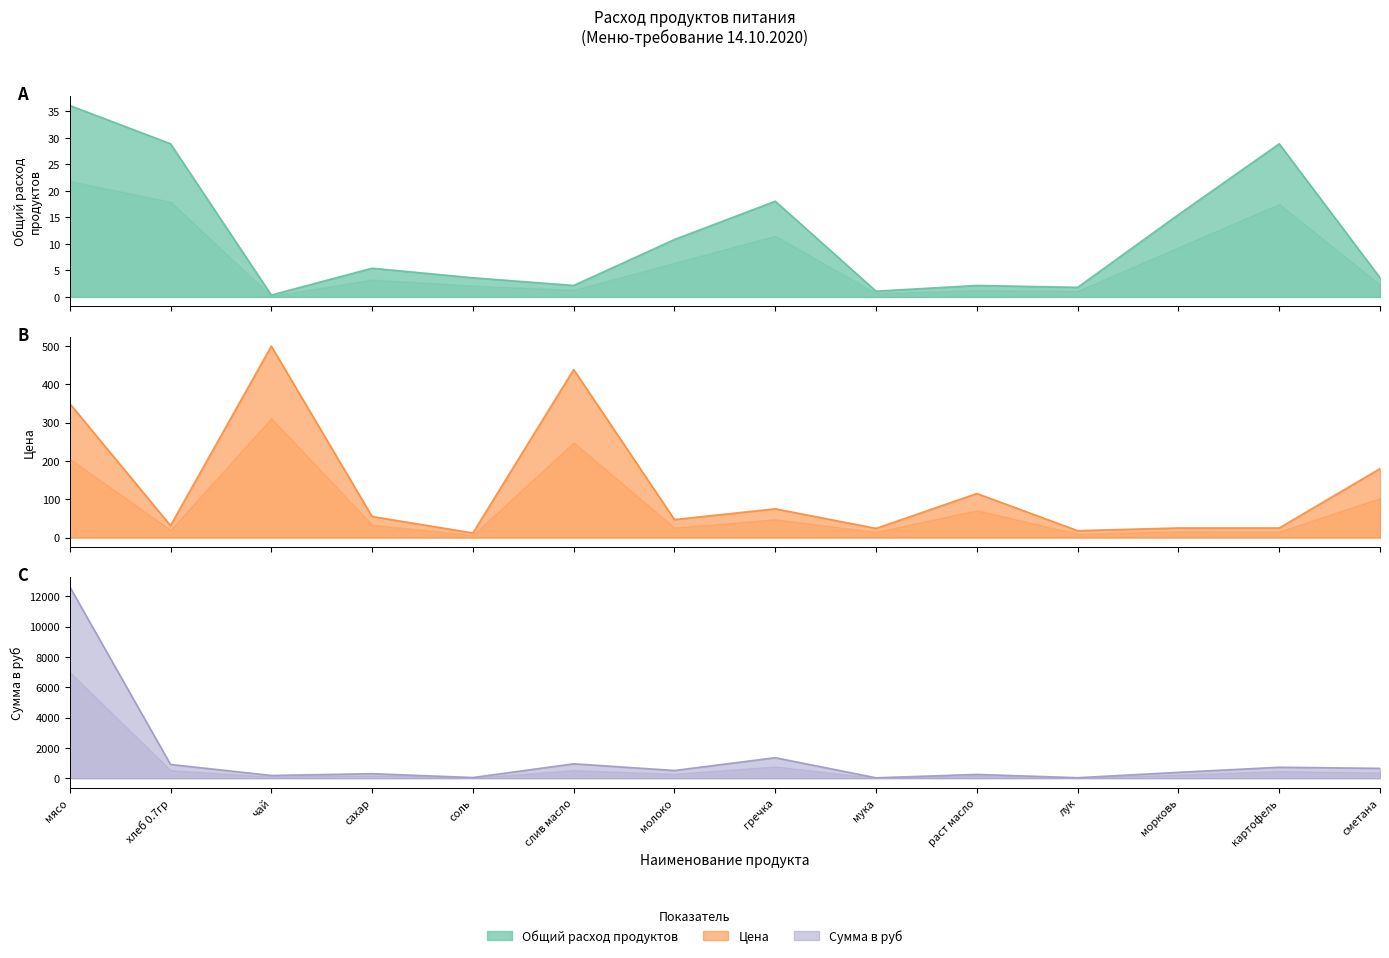

At how many categories does at least one series exceed 2832?

1